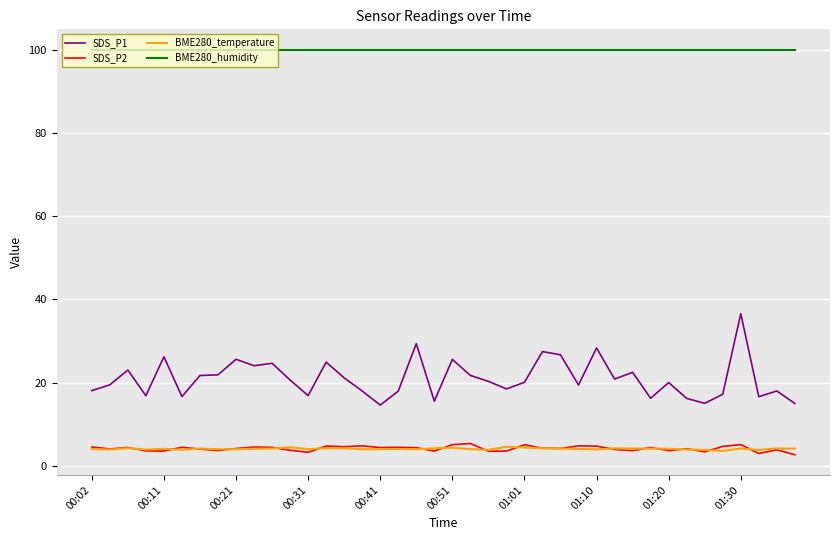

What is the lowest value of the BME280_humidity series?

100.0